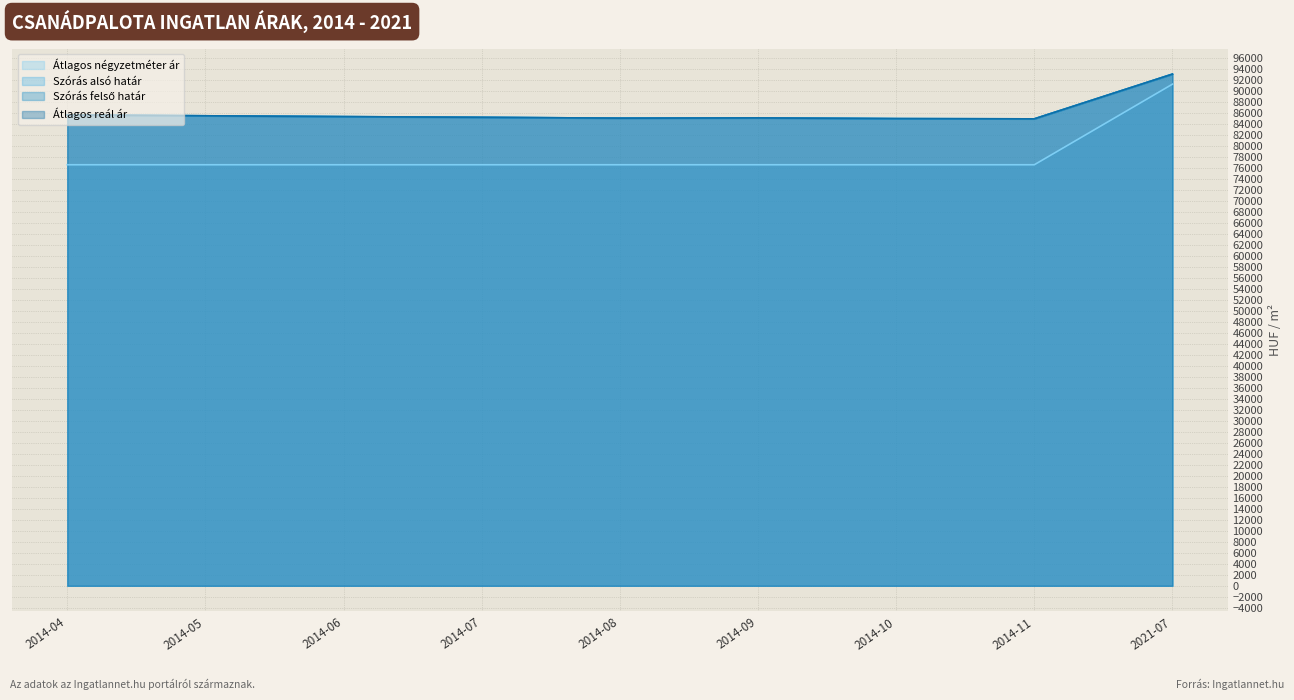

What is the greatest value displayed?

93037